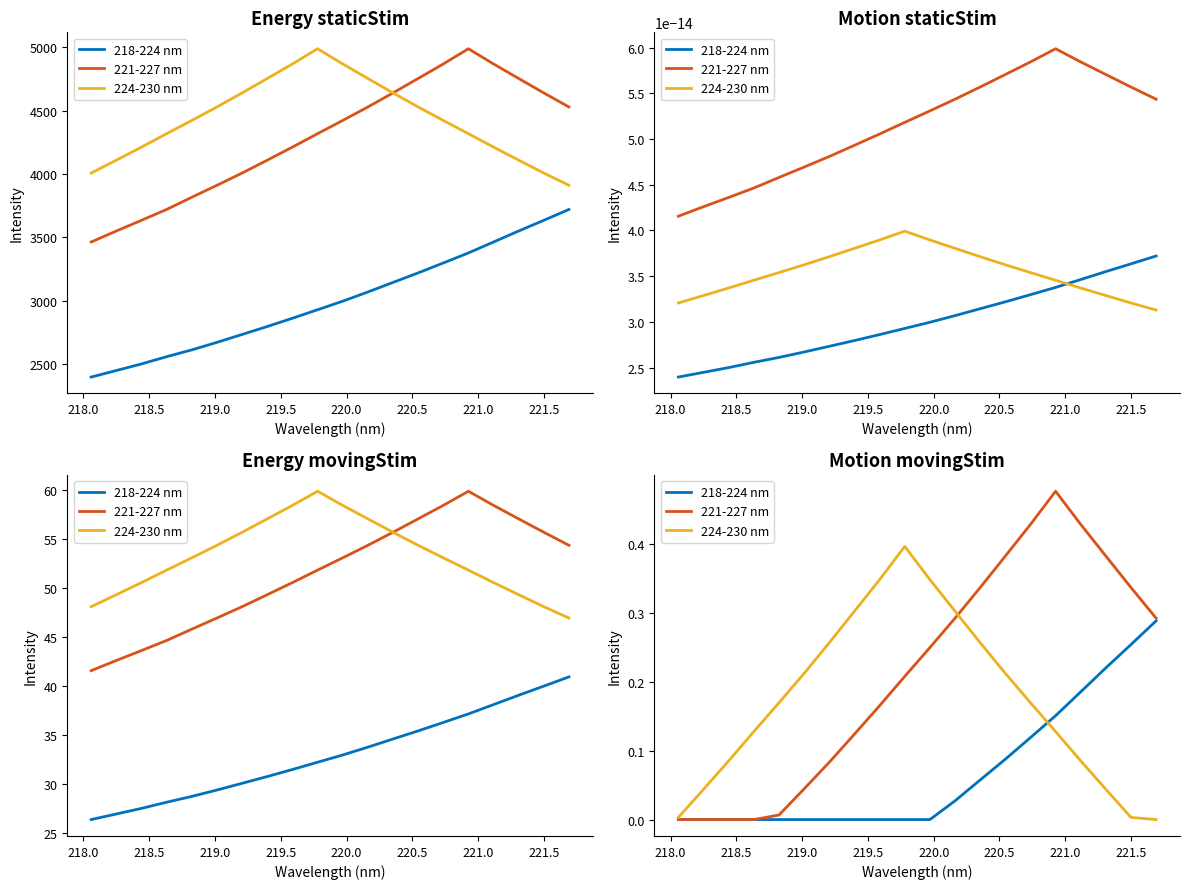

Which series has the widest spread of values?

221-227 nm